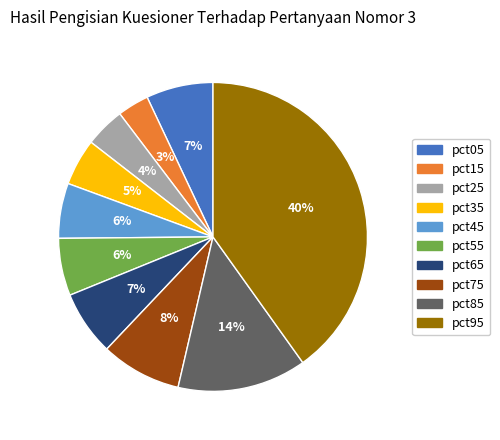

To the nearest percent, what is the difference between the pct35 and pct95 slice percentages?

35%